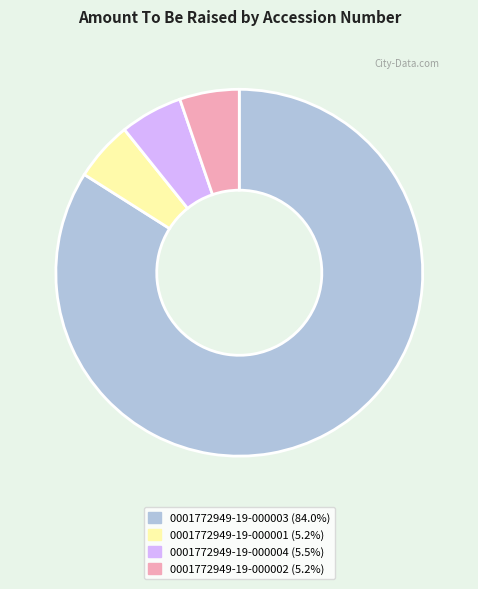

How many segments does this pie chart have?

4